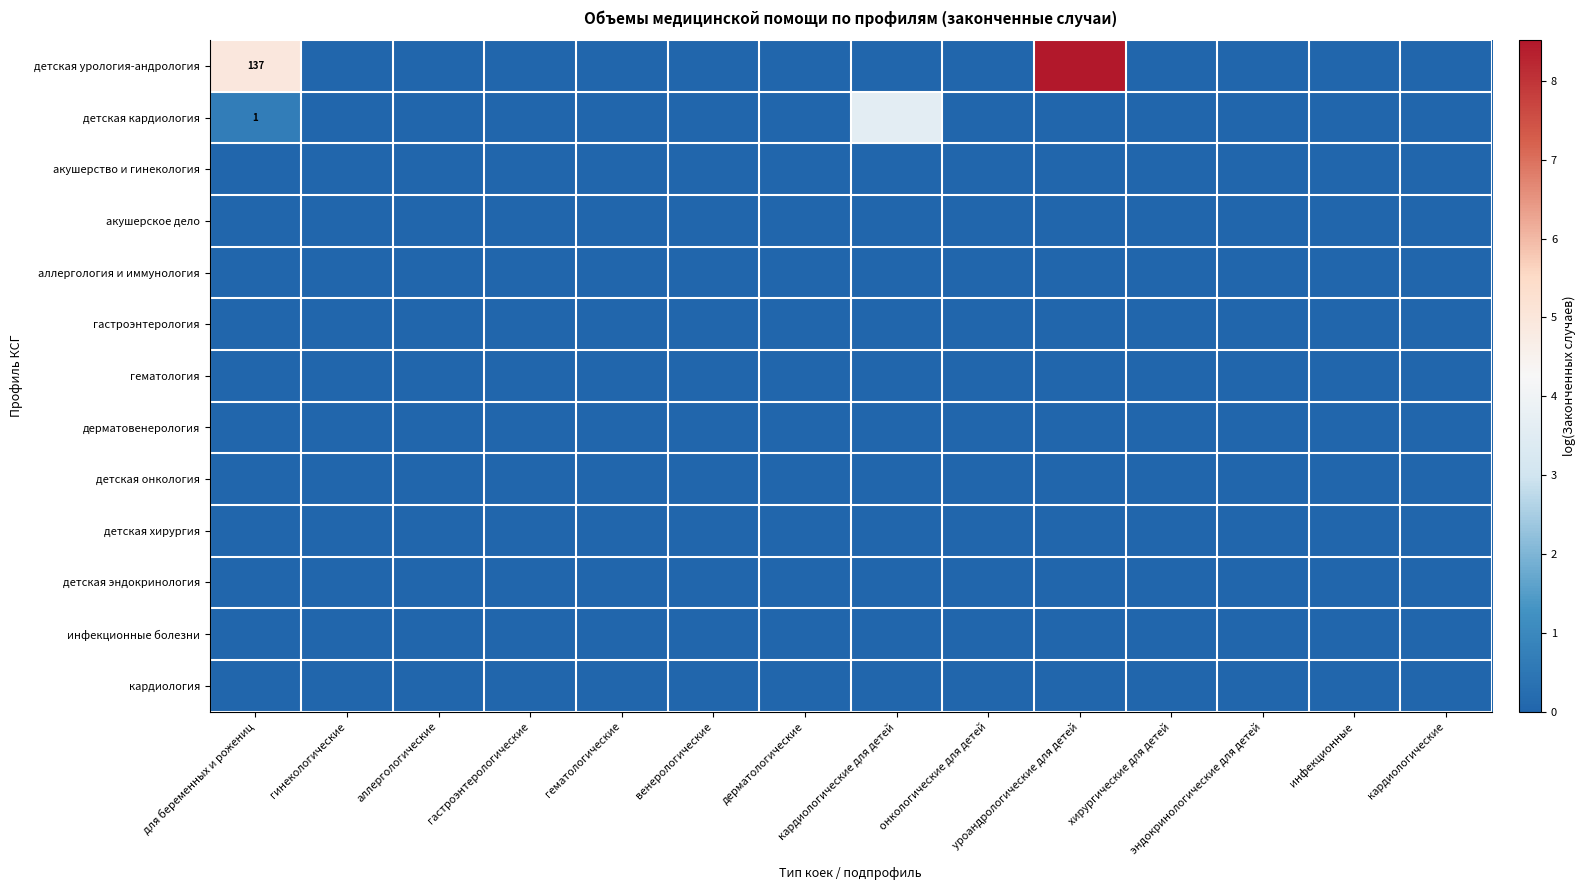

Which label corresponds to the smallest value in the chart?

гинекологические